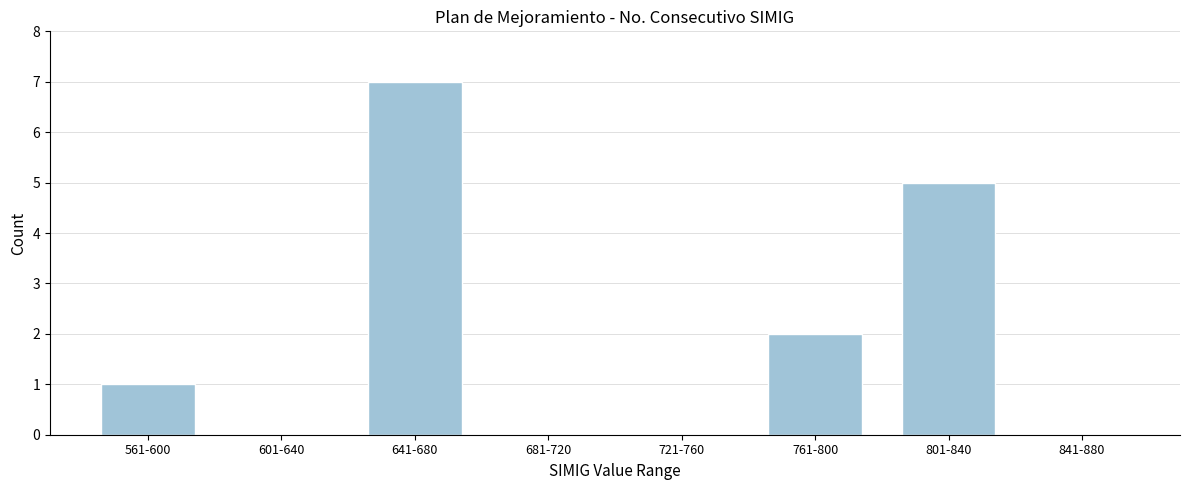

Reading right to left, transcribe all the data shown in this chart.

841-880=0	801-840=5	761-800=2	721-760=0	681-720=0	641-680=7	601-640=0	561-600=1